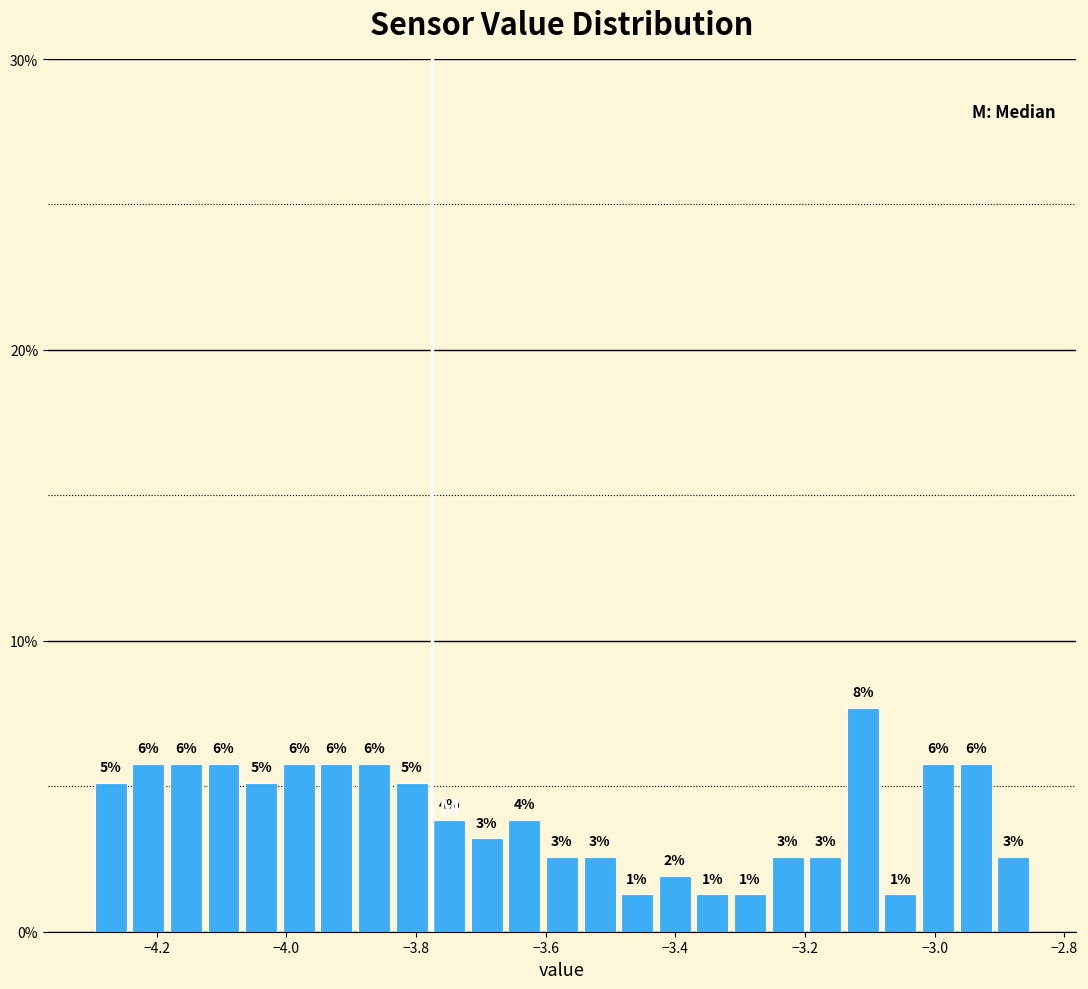

Read against the x-axis, roughly where is the centre of the tallest bar?

-3.12